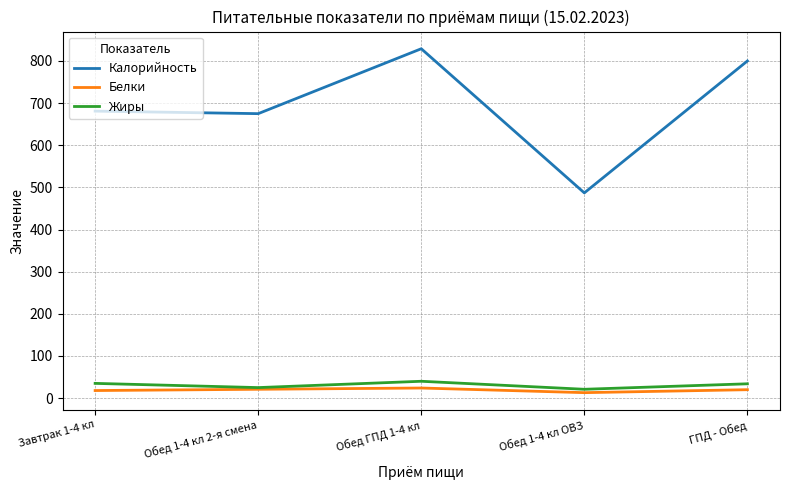

At which label does Калорийность reach its peak?

Обед ГПД 1-4 кл